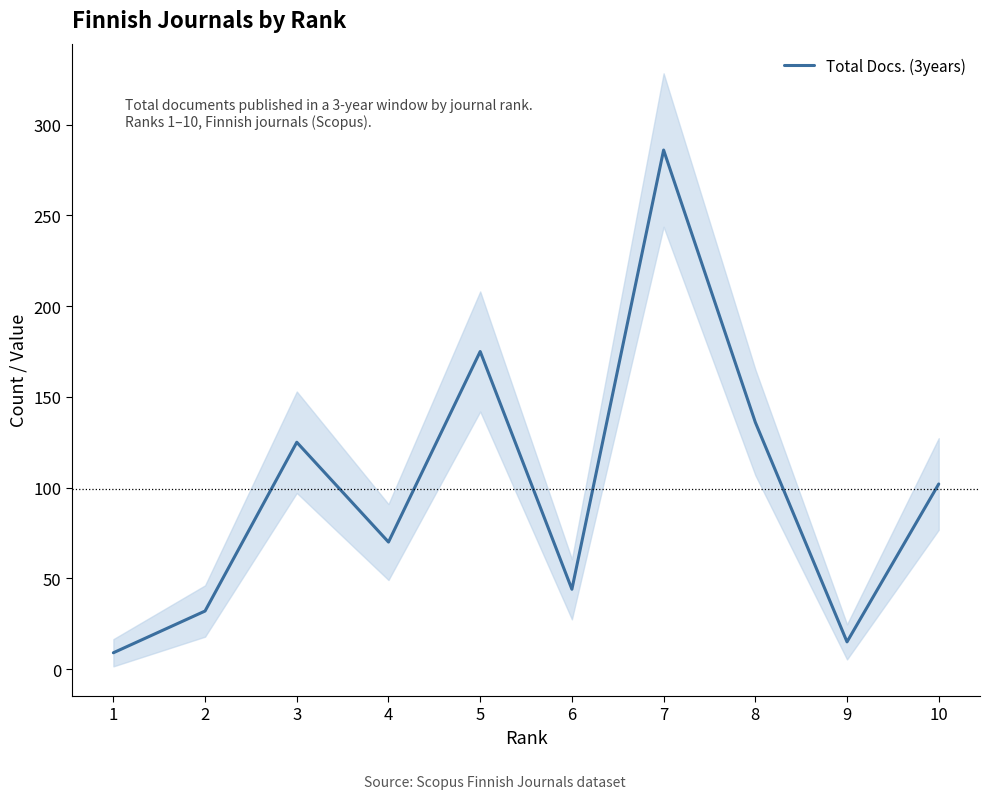

What is the average value?

99